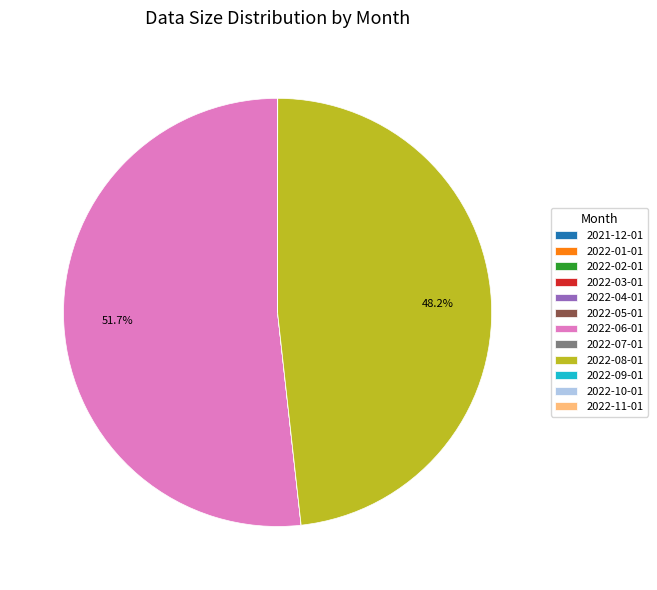

Which slice is the largest?

2022-06-01